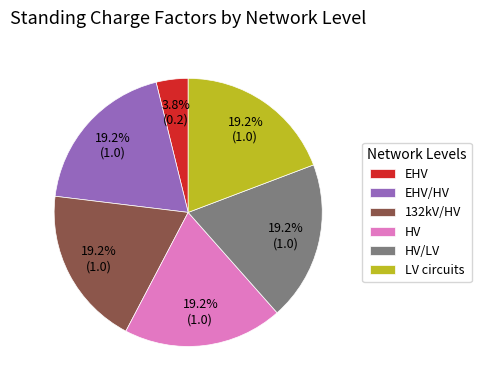

What is the ratio of the value at EHV/HV to the value at LV circuits?

1.0